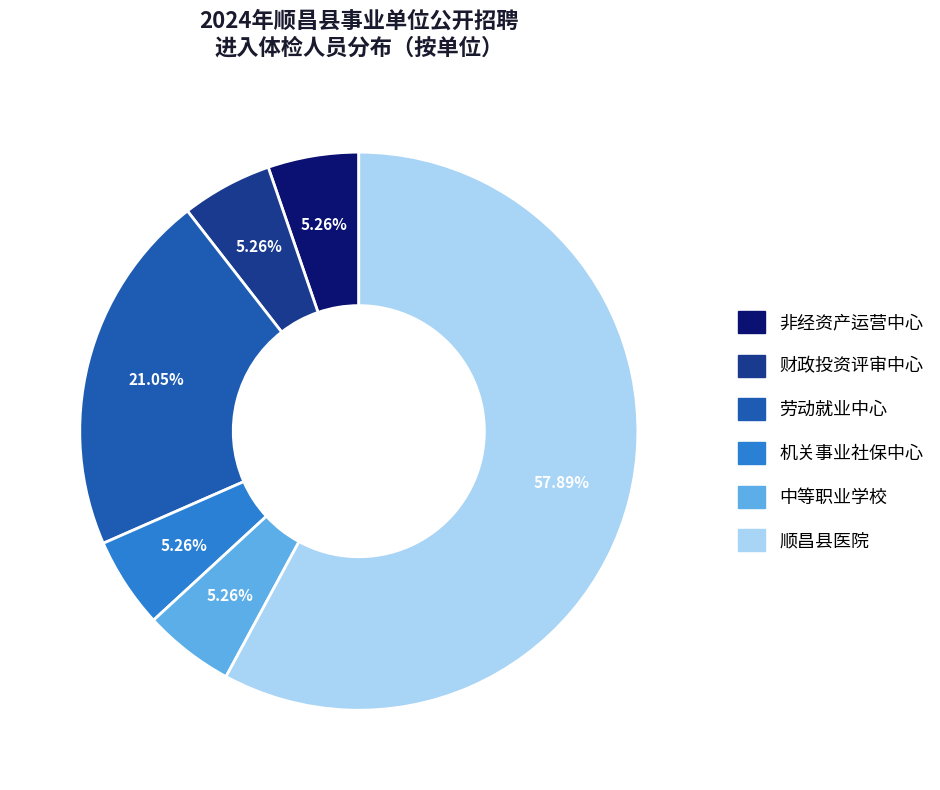

Is there any slice that represents more than half of the pie?

Yes